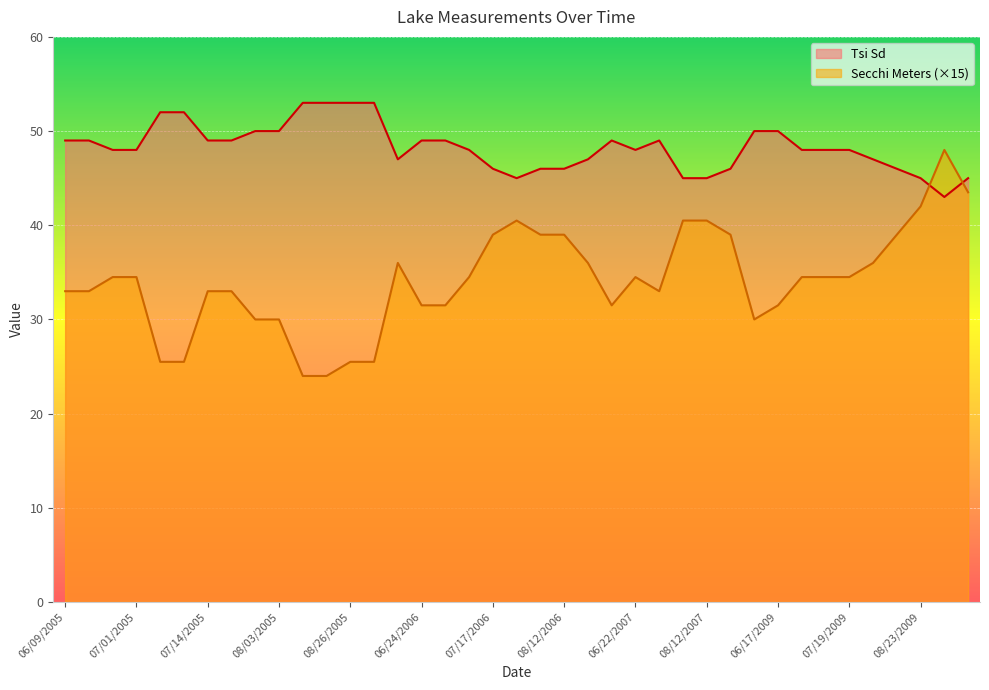

Which category has the lowest value in the Tsi Sd series?

08/31/2009